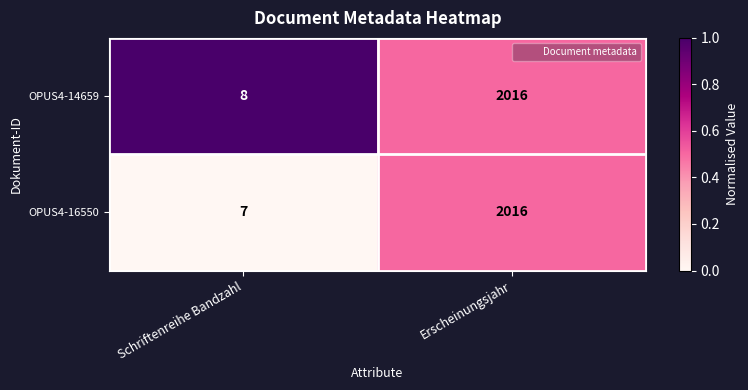

At which label is OPUS4-14659 closest to 1012?

Schriftenreihe Bandzahl